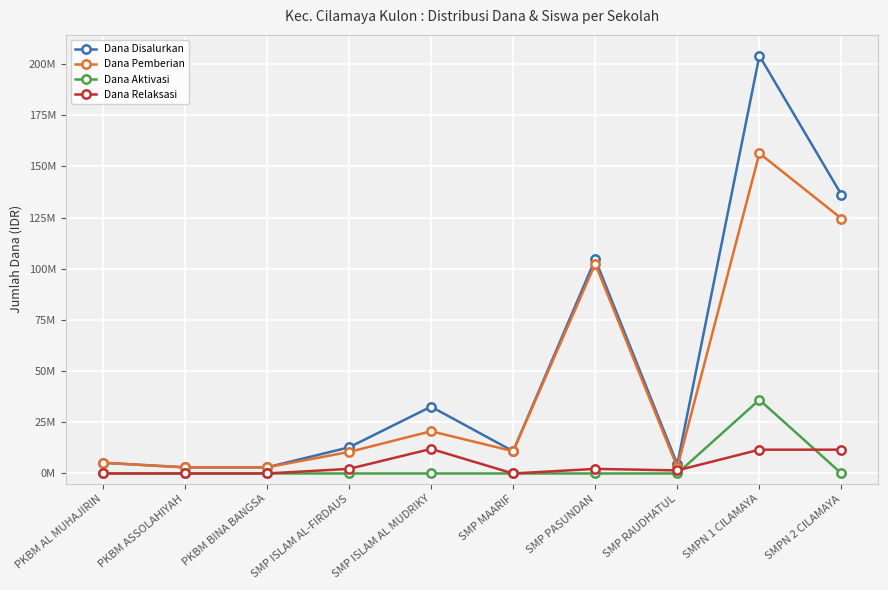

Which series has the largest total across all categories?

Dana Disalurkan